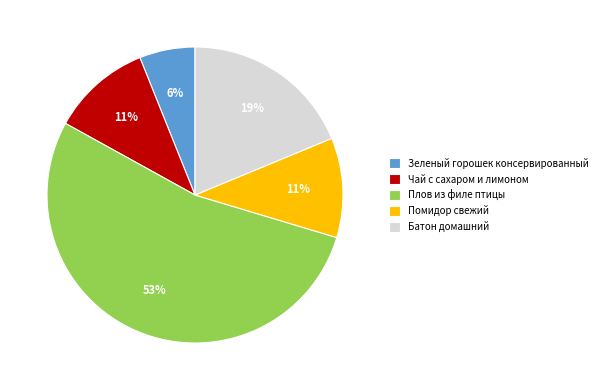

The Помидор свежий slice represents 25% of the pie. True or false?

False